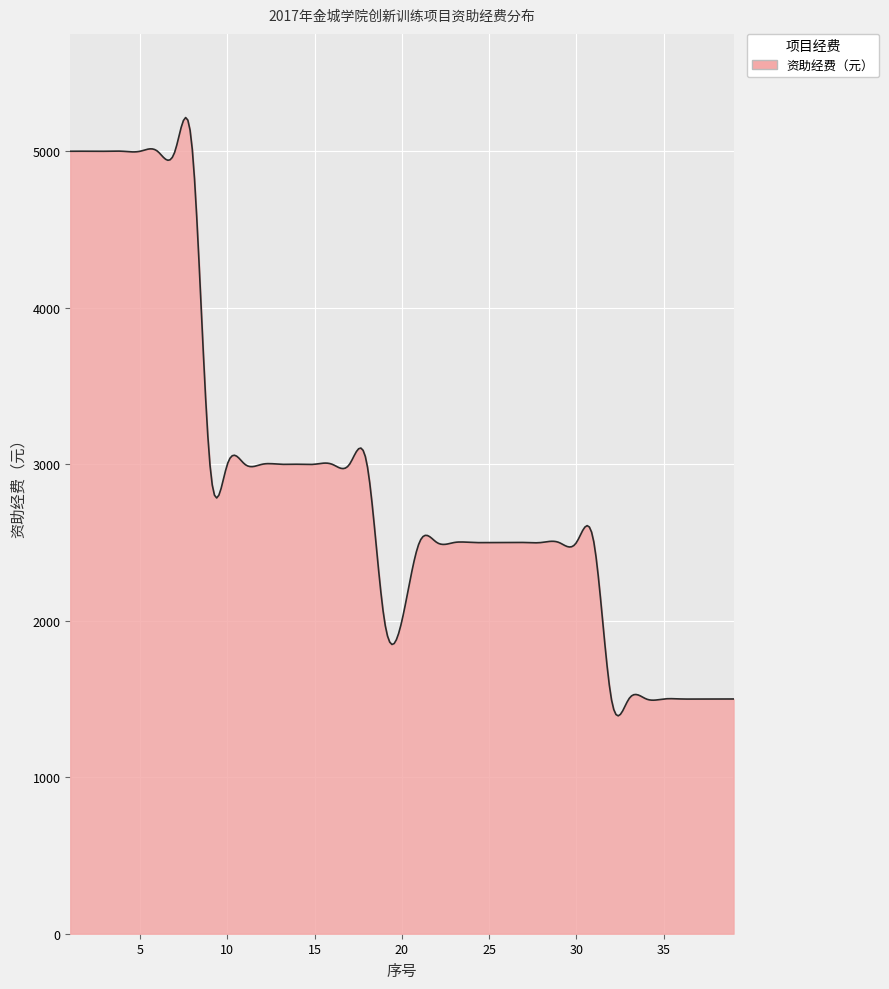

What is the minimum value shown in the chart?

1392.3